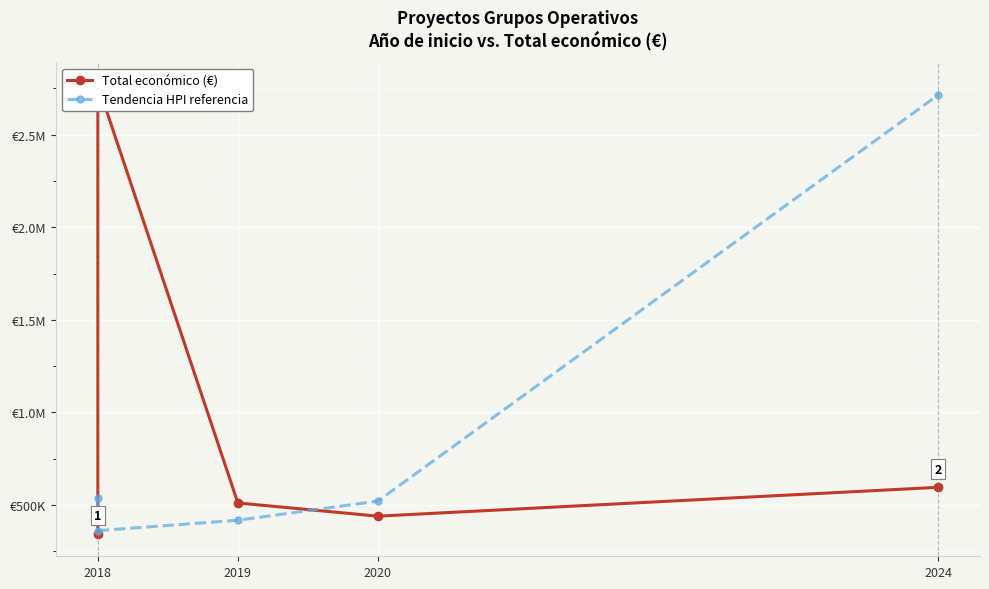

Which has a higher value, 2018 or 2018?

2018